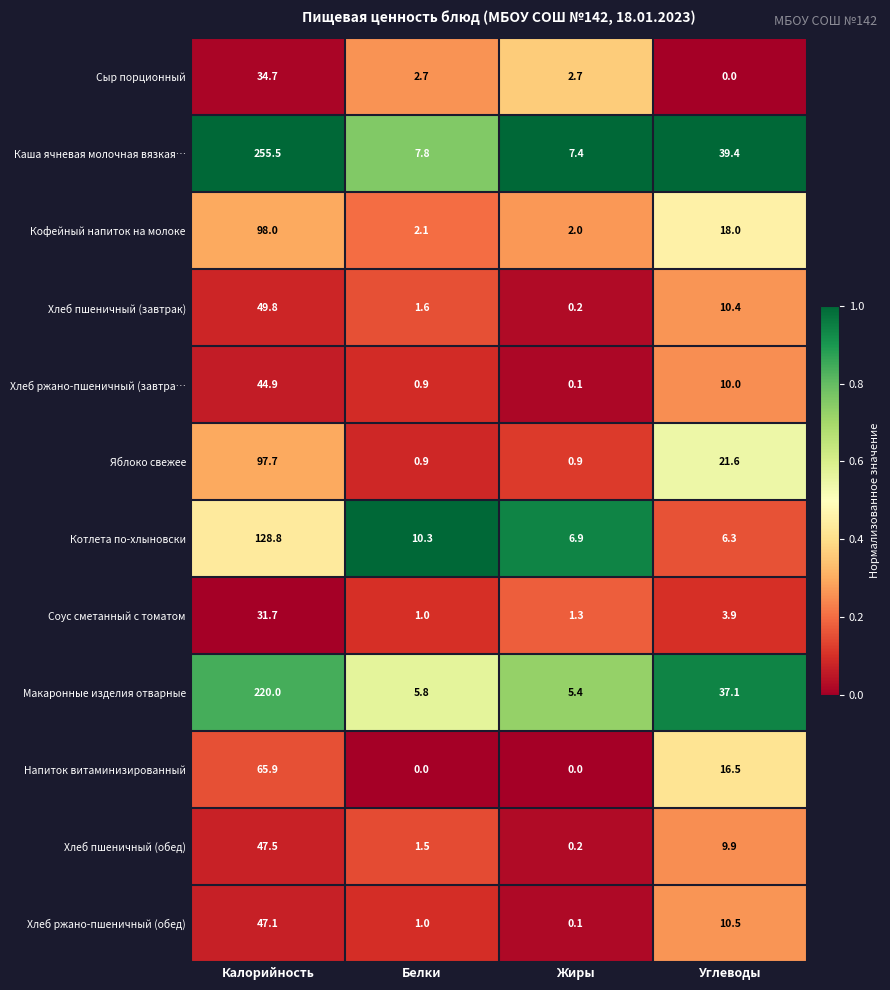

Is it true that Сыр порционный equals 54.5 at Калорийность?

False